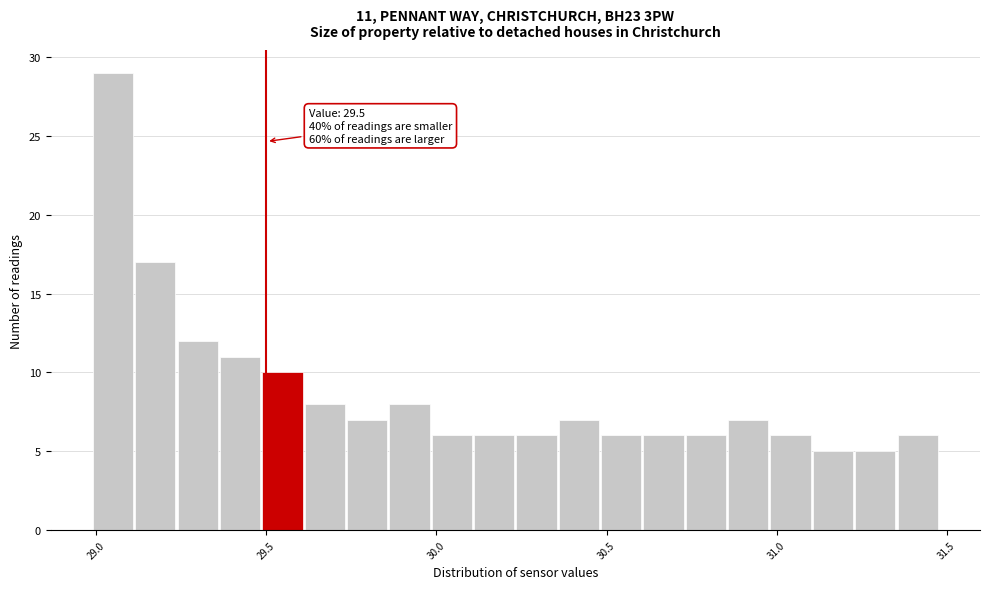

Read against the x-axis, roughly where is the centre of the tallest bar?

29.05